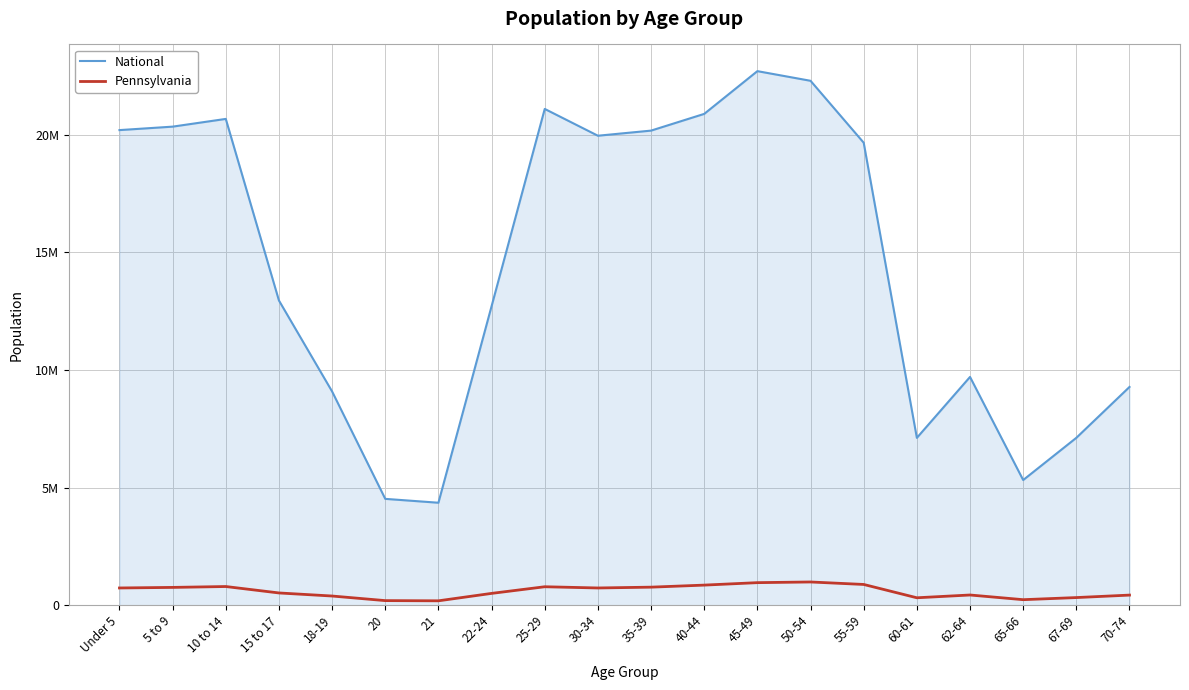

True or false: National and Pennsylvania cross at least once.

False